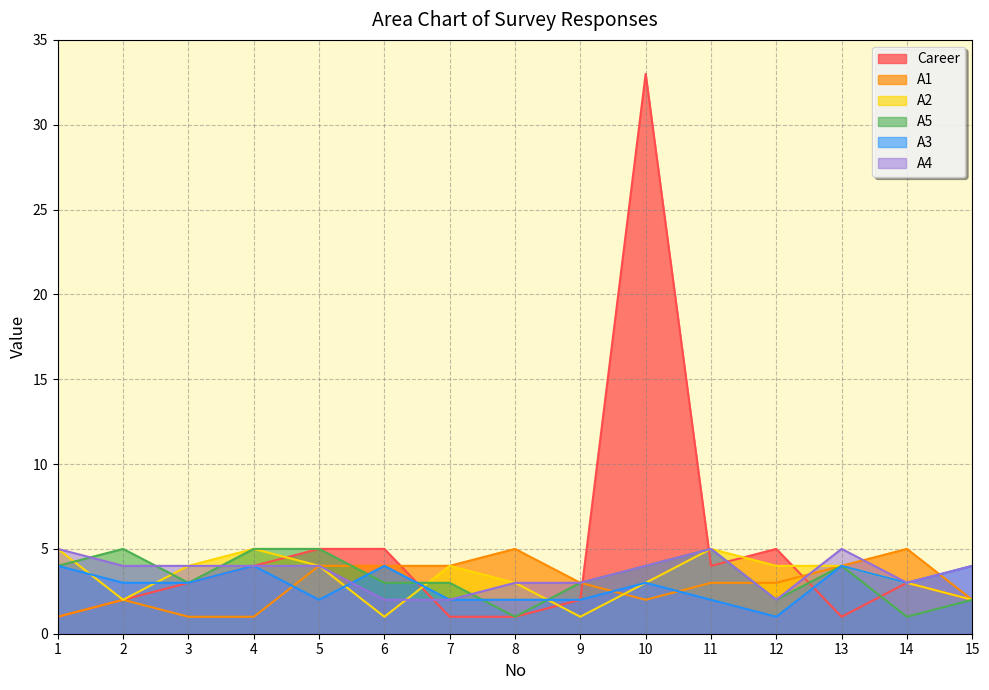

What is the sum of the A3 values at 9 and 1?

6